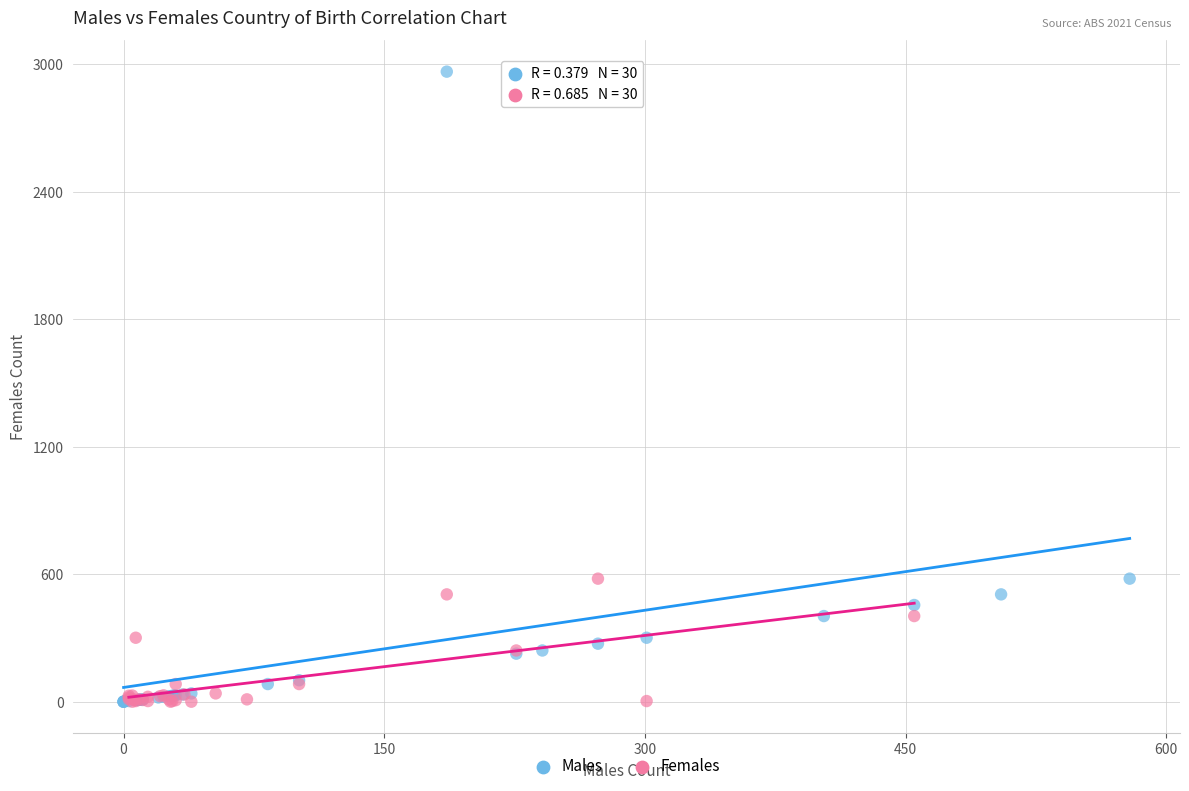

What are all the series names shown in the legend?

Males, Females